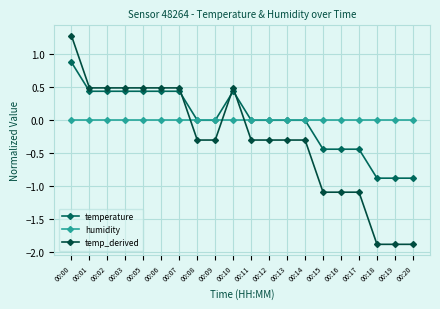

The temp_derived series shows 0.1 at 00:10. True or false?

False